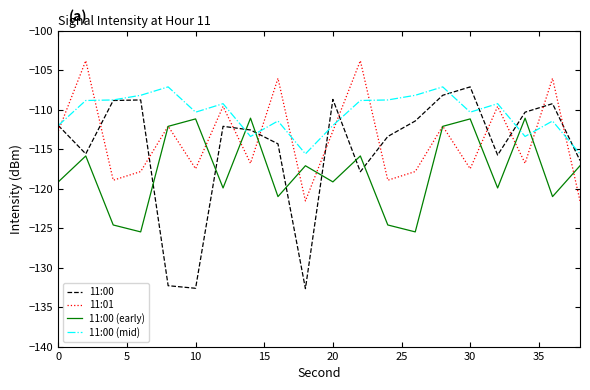

Does the chart display data point markers on the line(s)?

No